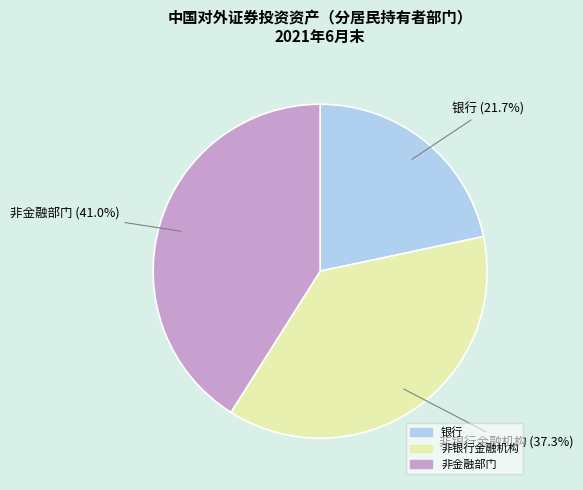

Which slice is the largest?

非金融部门